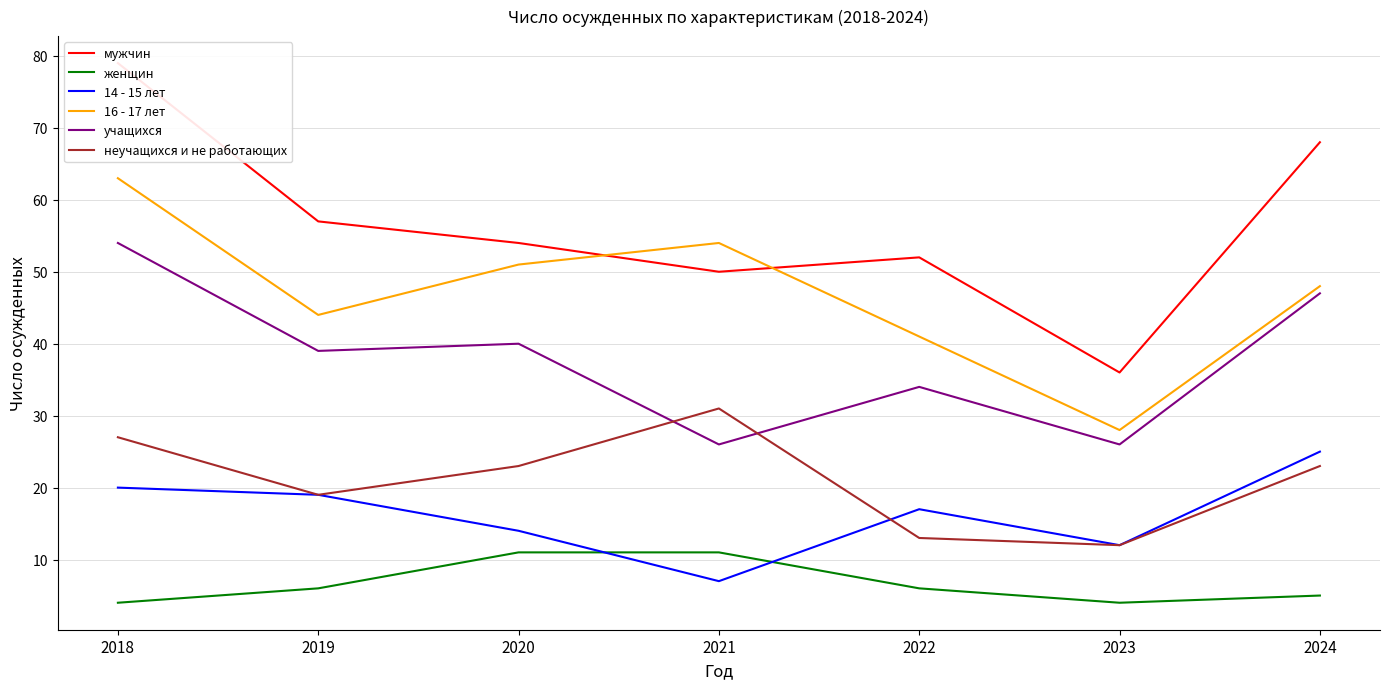

The 16 - 17 лет series shows 48 at 2024. True or false?

True